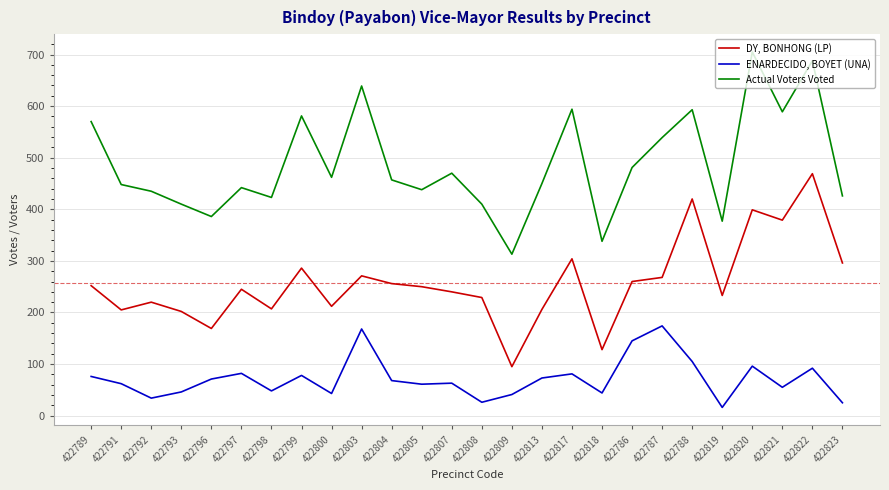

Which series has the largest range (max minus min)?

Actual Voters Voted